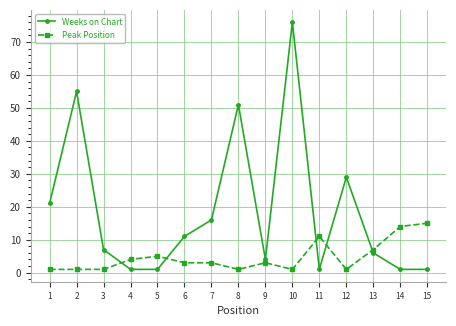

Which series has the largest total across all categories?

Weeks on Chart